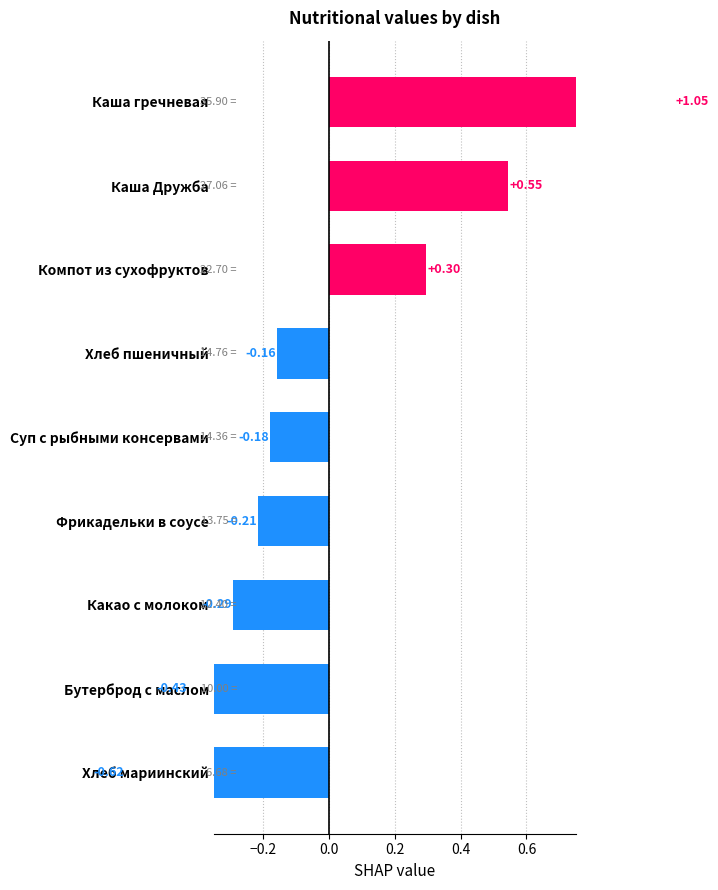

Are the bars horizontal?

Yes